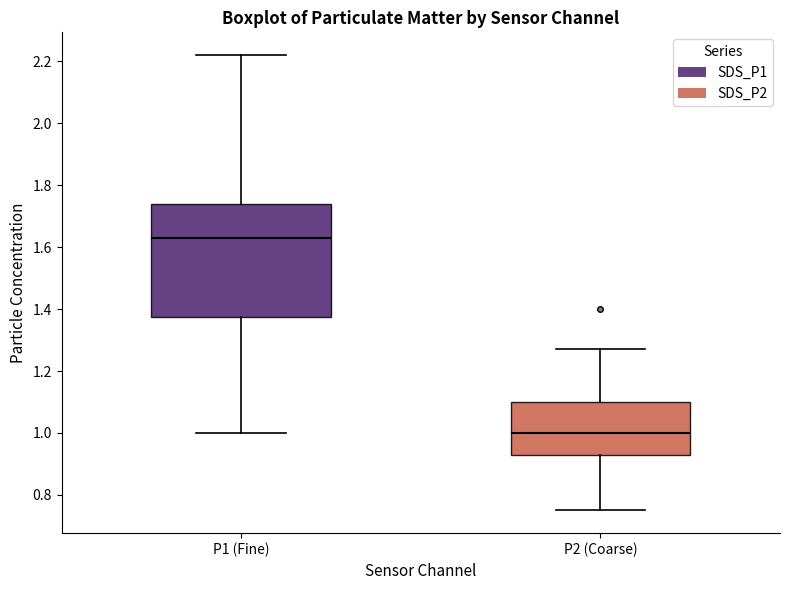

Reading left to right, transcribe this box plot: for each box, give where its median line is, the range the box spans, and where its two whiskers end, as read against the y-axis. The values are not printed on the chart, so give them approximately, as read against the axis.

P1 (Fine): median 1.64, box 1.38 to 1.74, whiskers 1.00 to 2.22
P2 (Coarse): median 1.00, box 0.94 to 1.10, whiskers 0.76 to 1.28